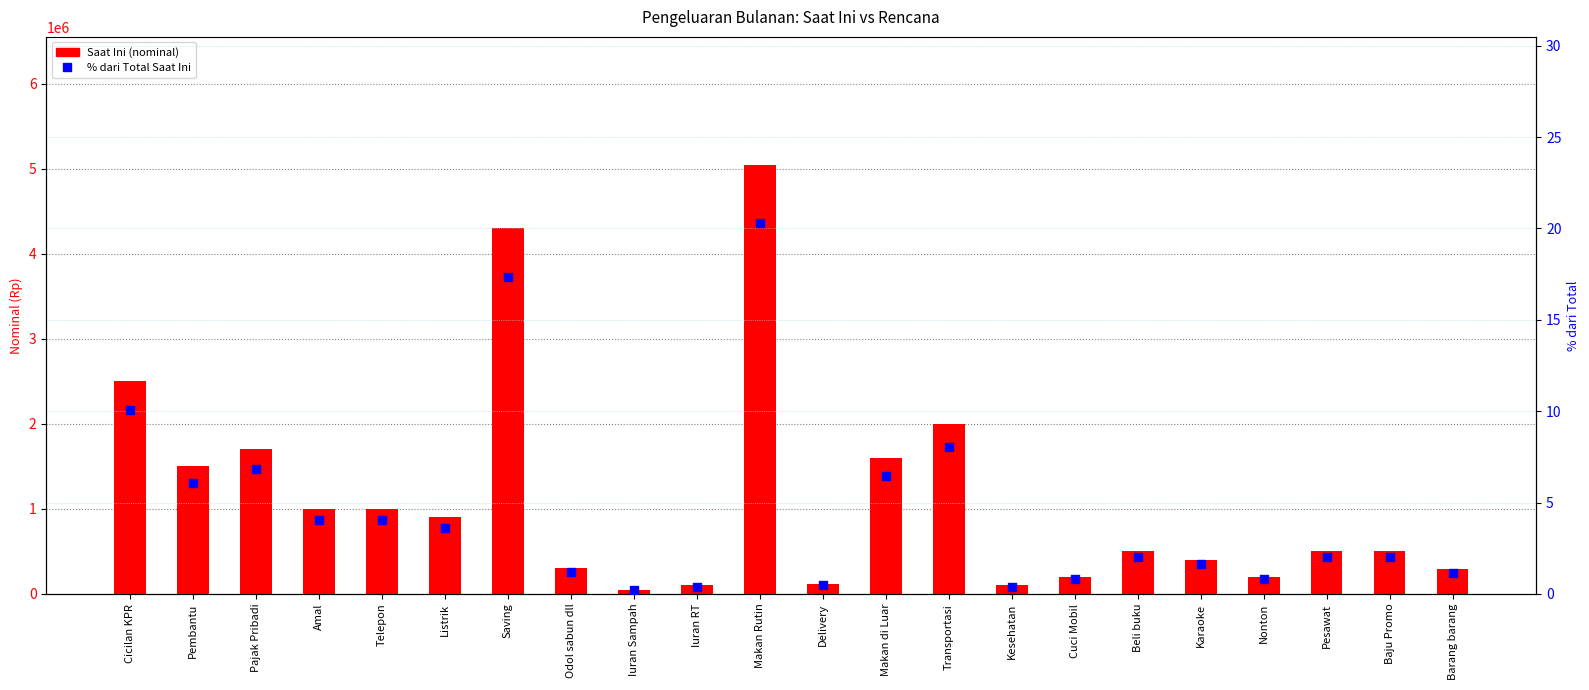

At which category is the sum across all series the highest?

Makan Rutin